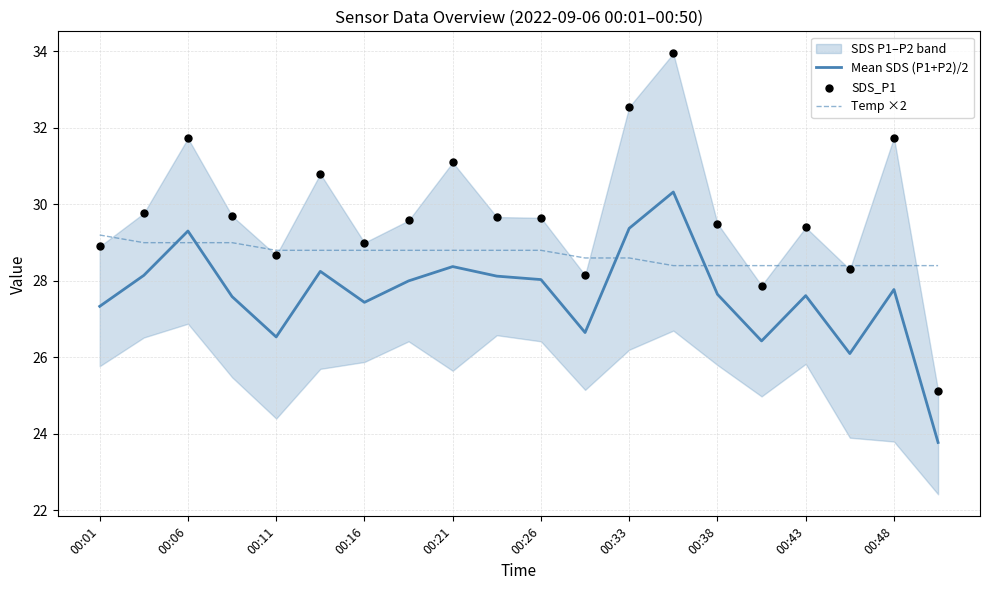

At which category is the sum across all series the highest?

13